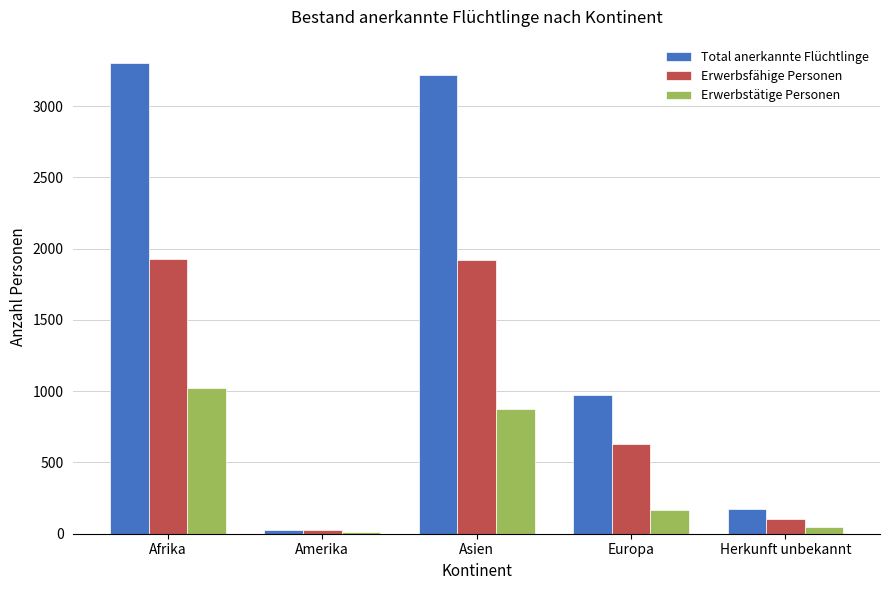

True or false: Total anerkannte Flüchtlinge has a value of 3301 at Afrika.

True